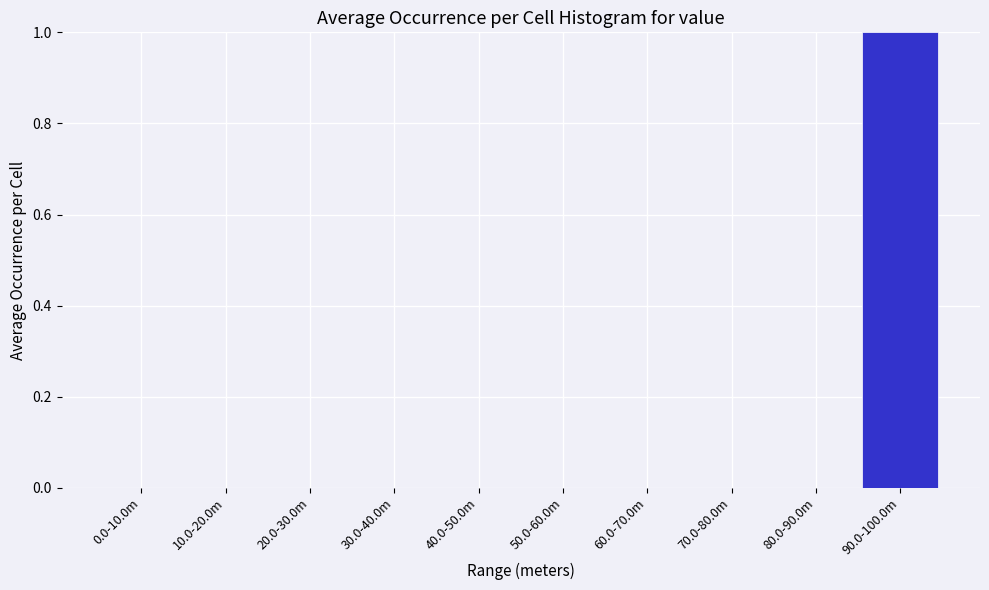

Reading right to left, what are all the values shown in this chart?

90.0-100.0m=1	80.0-90.0m=0	70.0-80.0m=0	60.0-70.0m=0	50.0-60.0m=0	40.0-50.0m=0	30.0-40.0m=0	20.0-30.0m=0	10.0-20.0m=0	0.0-10.0m=0